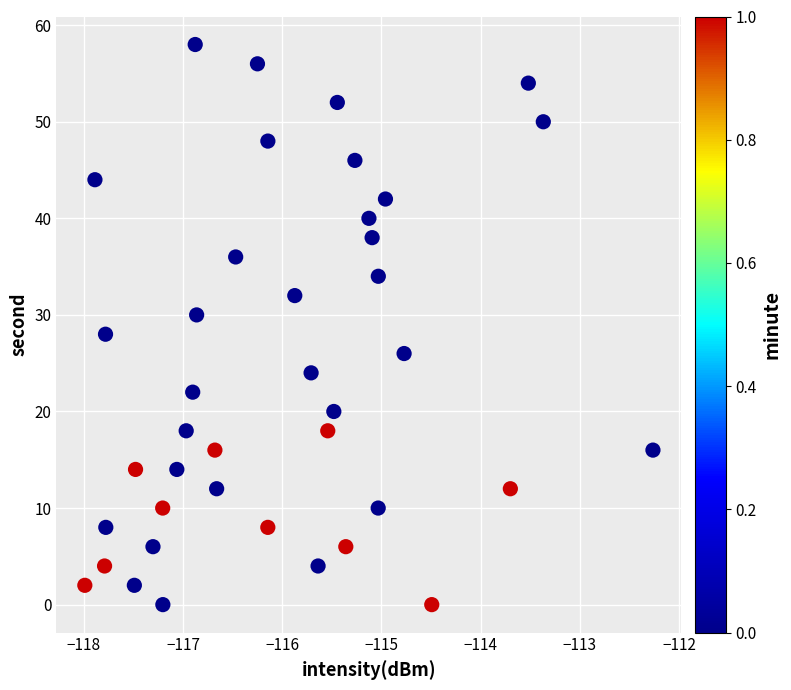

What is the range of Y values (max minus min)?

58